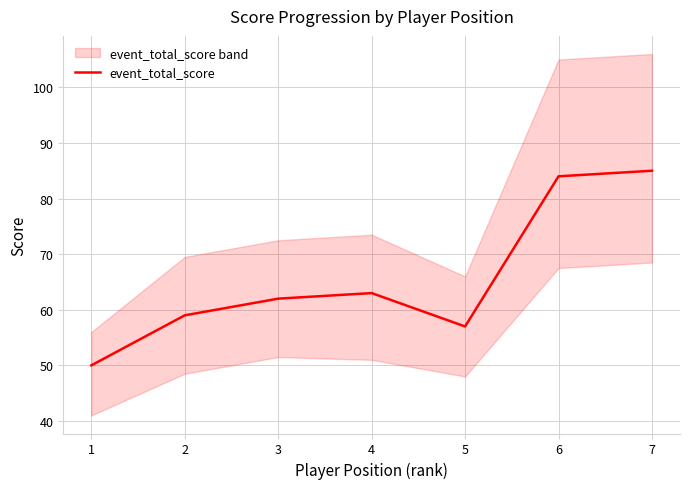

How many data points does each series have?

7